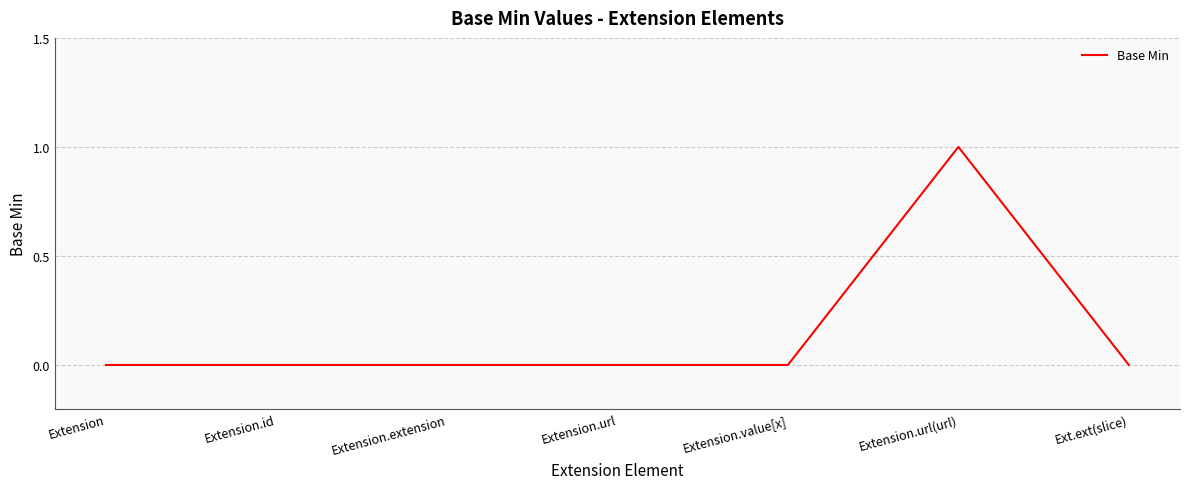

How many lines are shown in the chart?

1